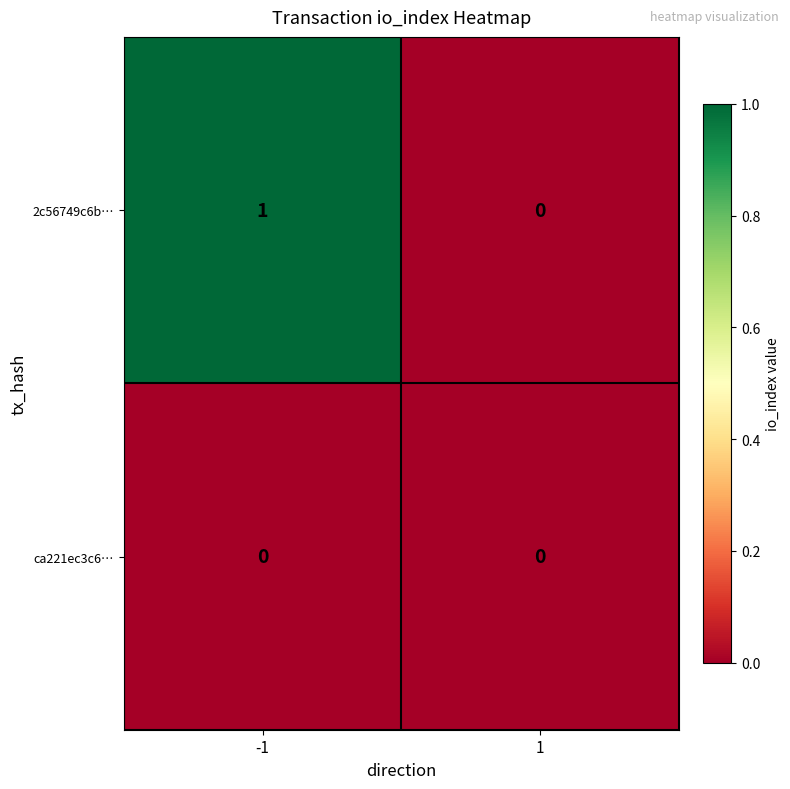

Reading left to right, transcribe all the data shown in this chart.

2c56749c6b…: 1	0
ca221ec3c6…: 0	0